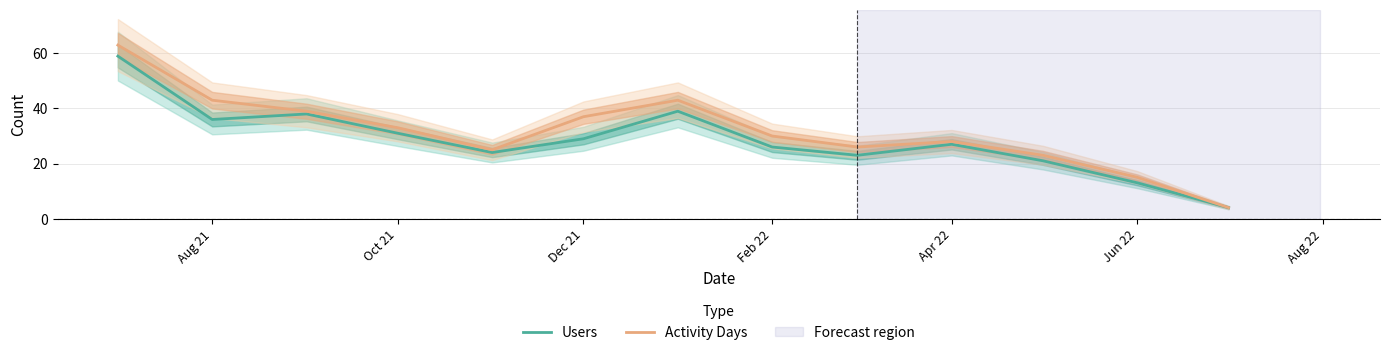

True or false: Users and Activity Days intersect in this chart.

False